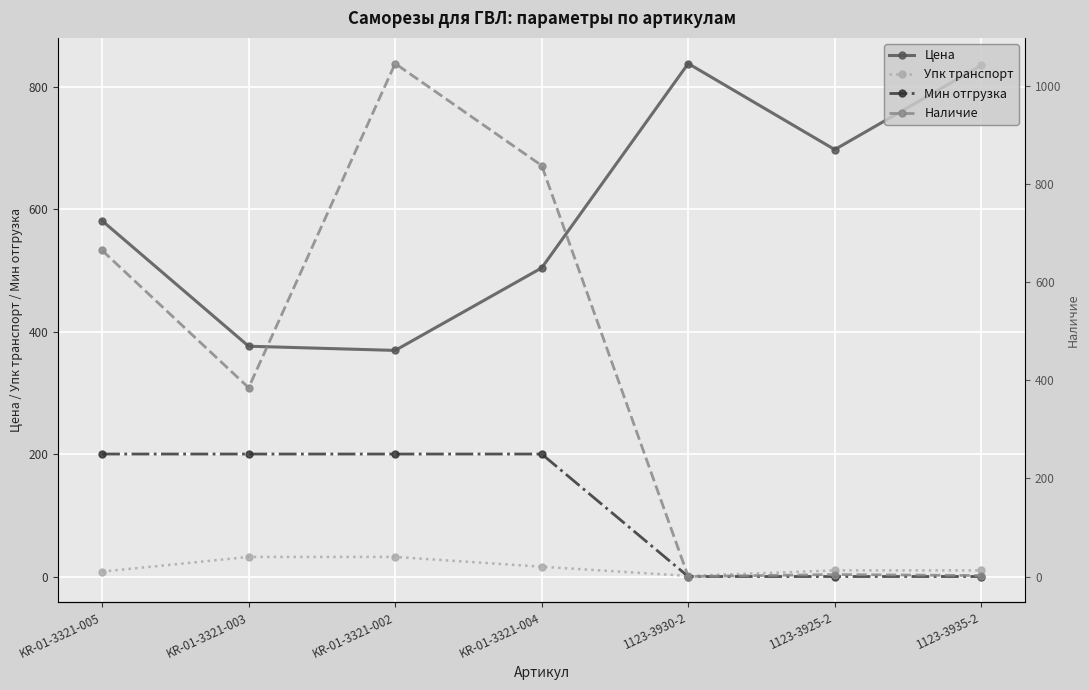

Is it true that Упк транспорт equals 13.5 at KR-01-3321-005?

False